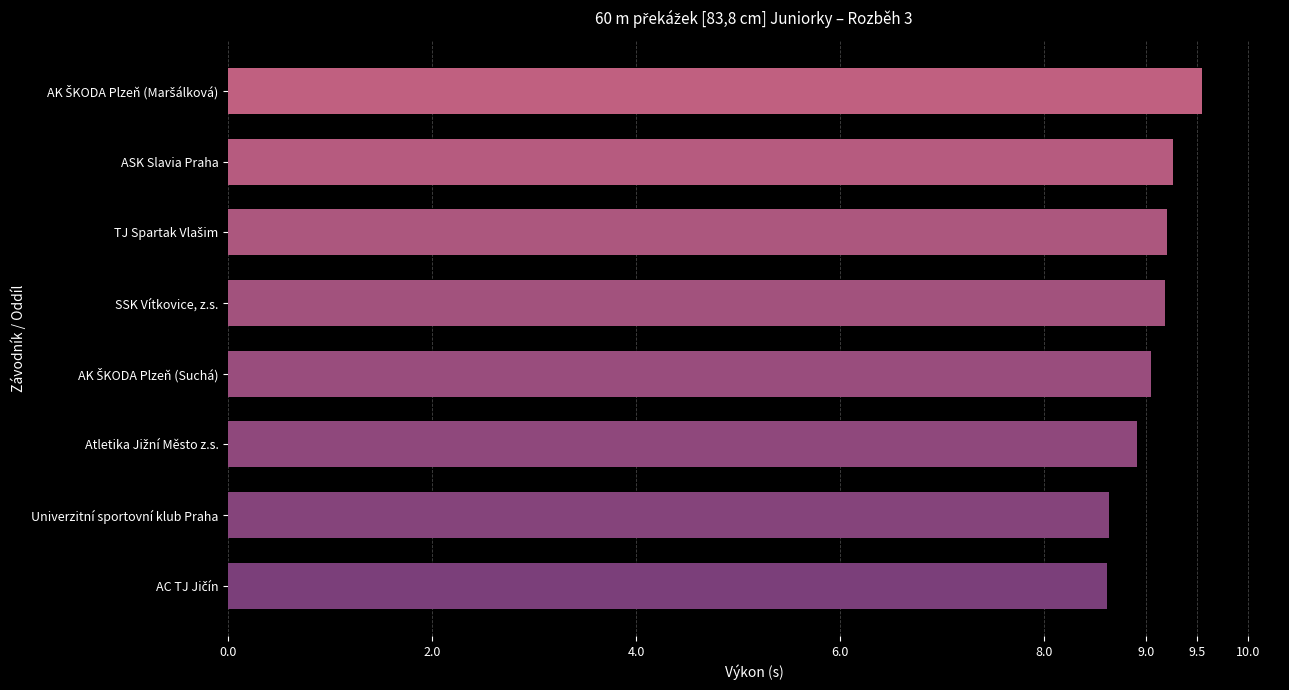

What is the greatest value displayed?

9.6